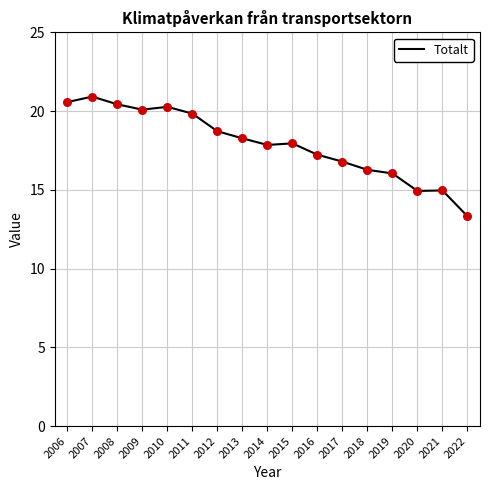

Between 2009 and 2015, which is larger?

2009